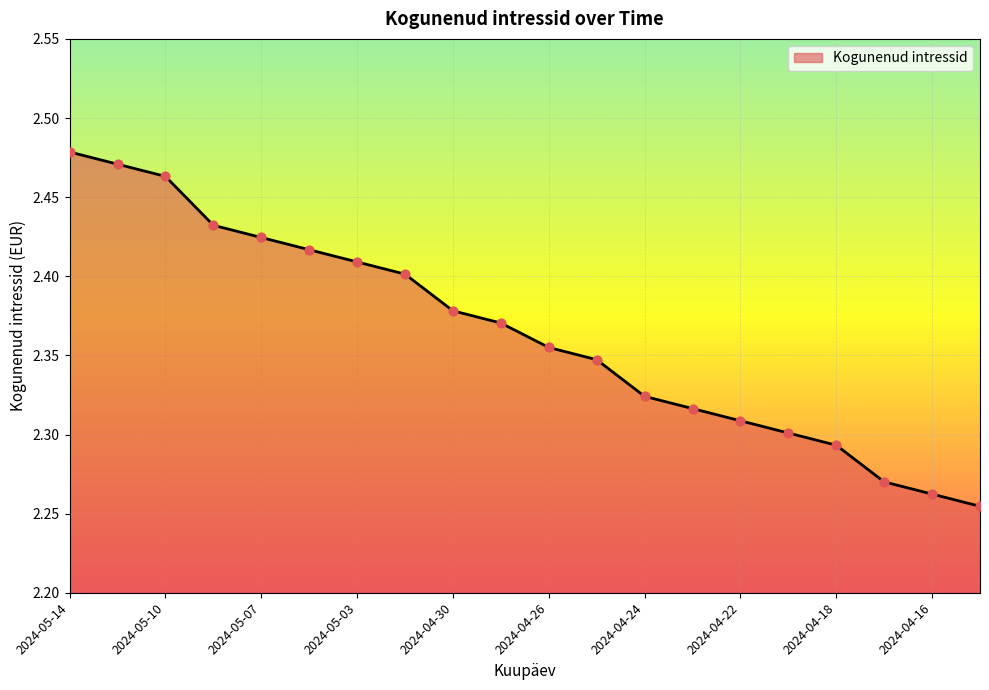

How many lines are shown in the chart?

1